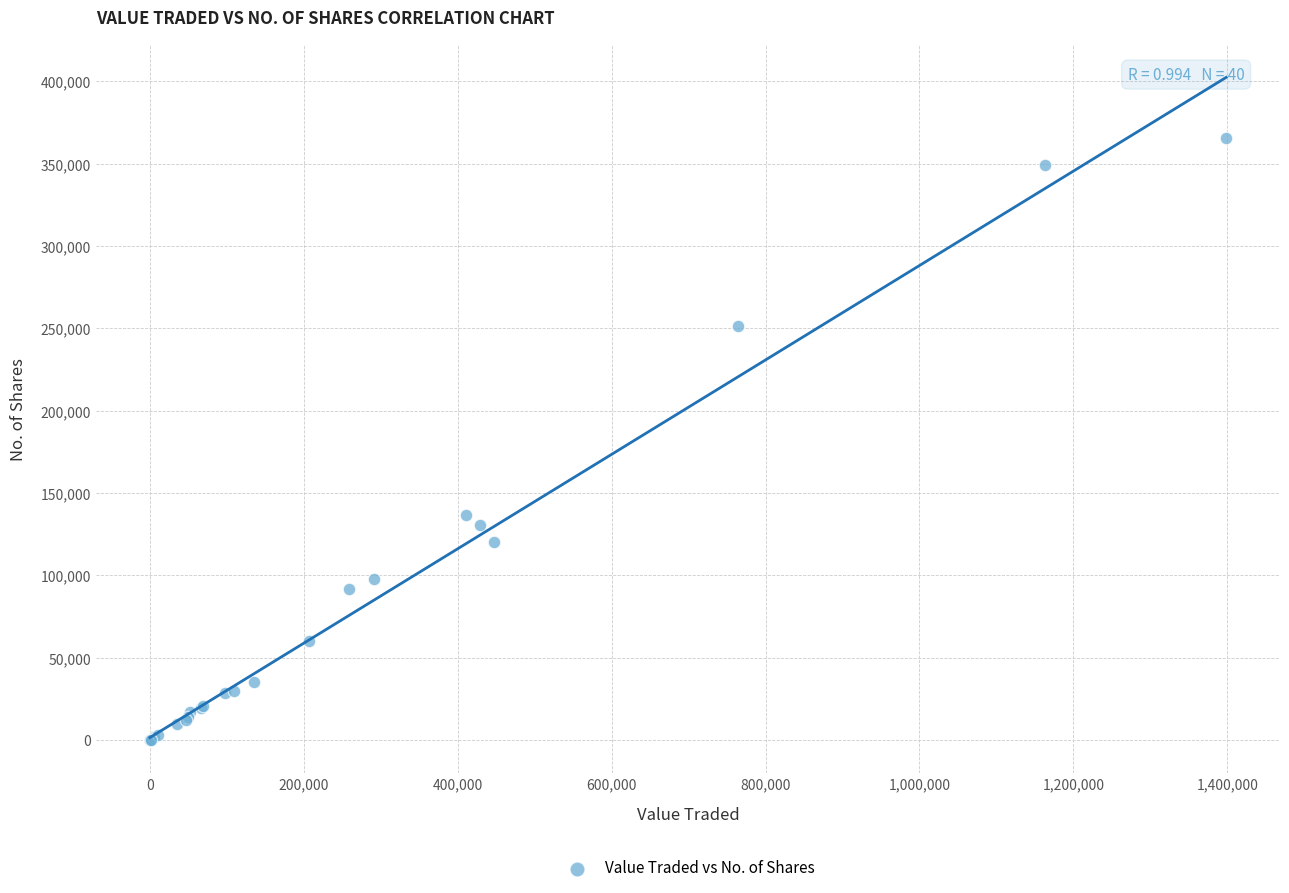

What Y value in the scatter plot is closest to 182728?

136700